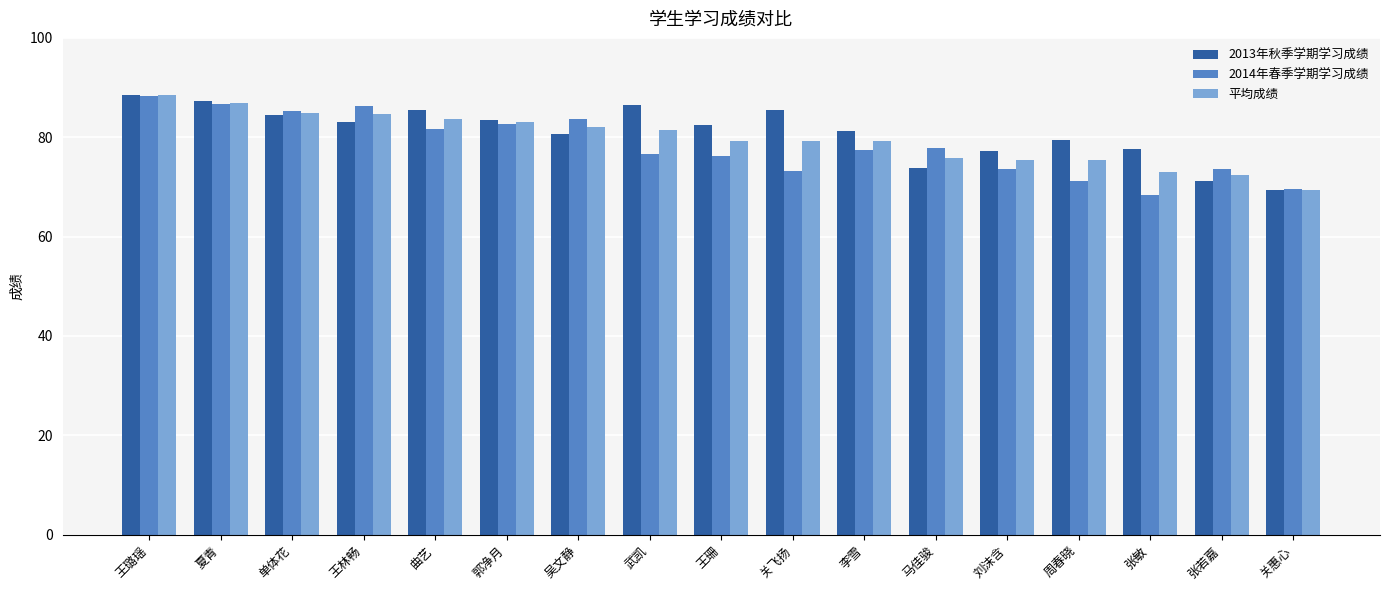

What is the maximum value shown in the chart?

88.4